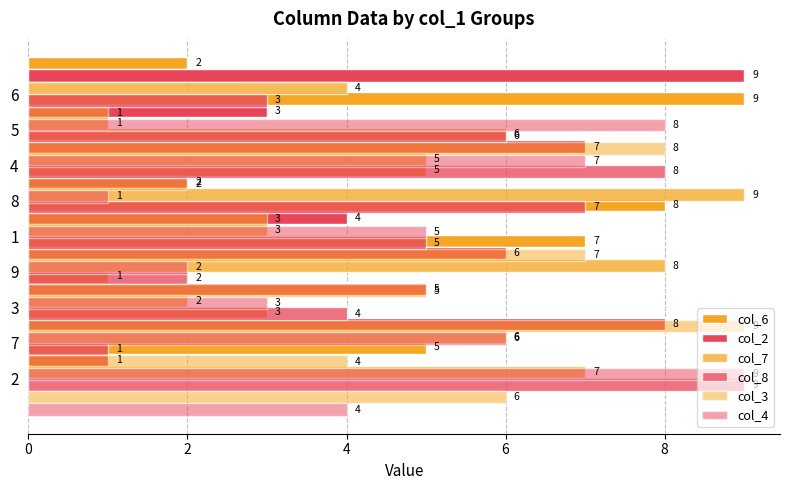

What is the maximum value shown in the chart?

9